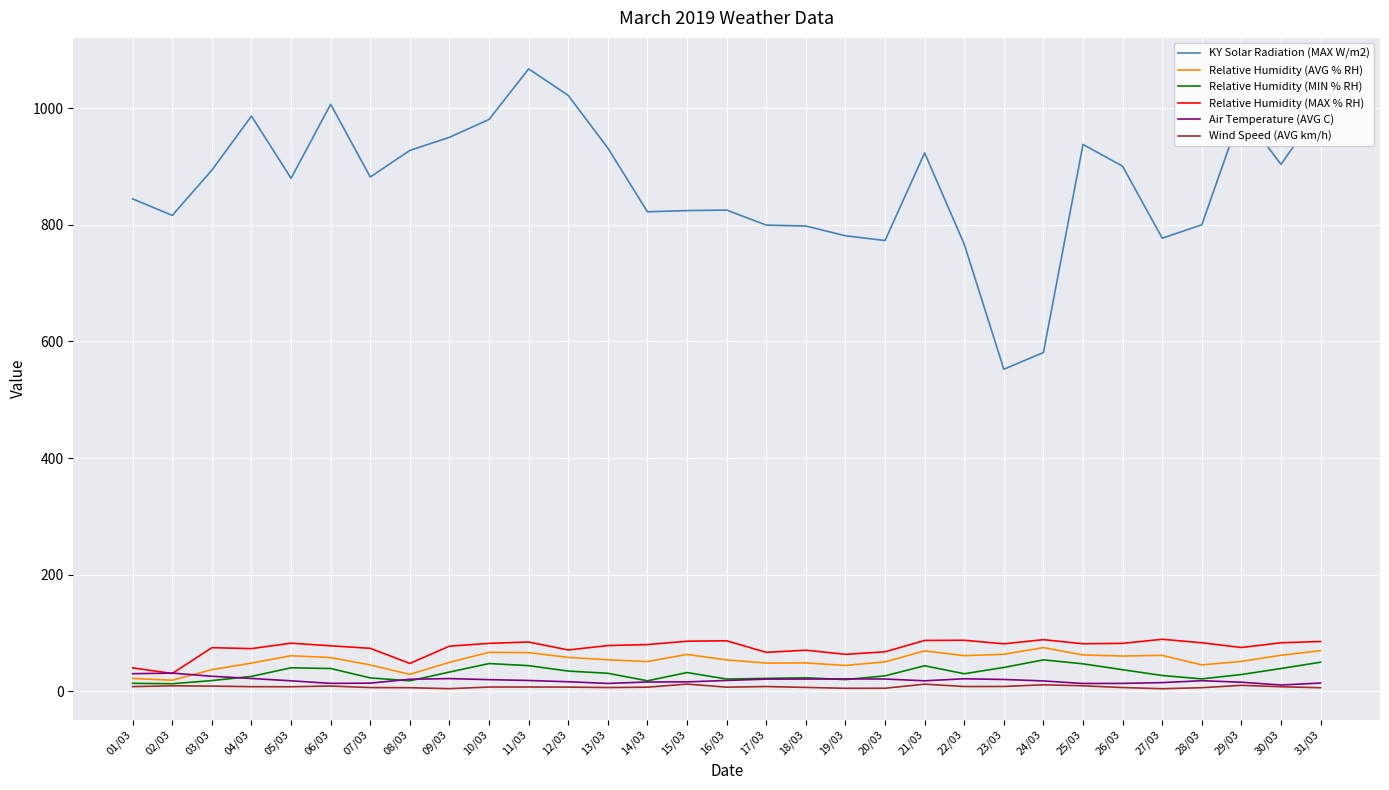

True or false: Wind Speed (AVG km/h) and KY Solar Radiation (MAX W/m2) intersect in this chart.

False